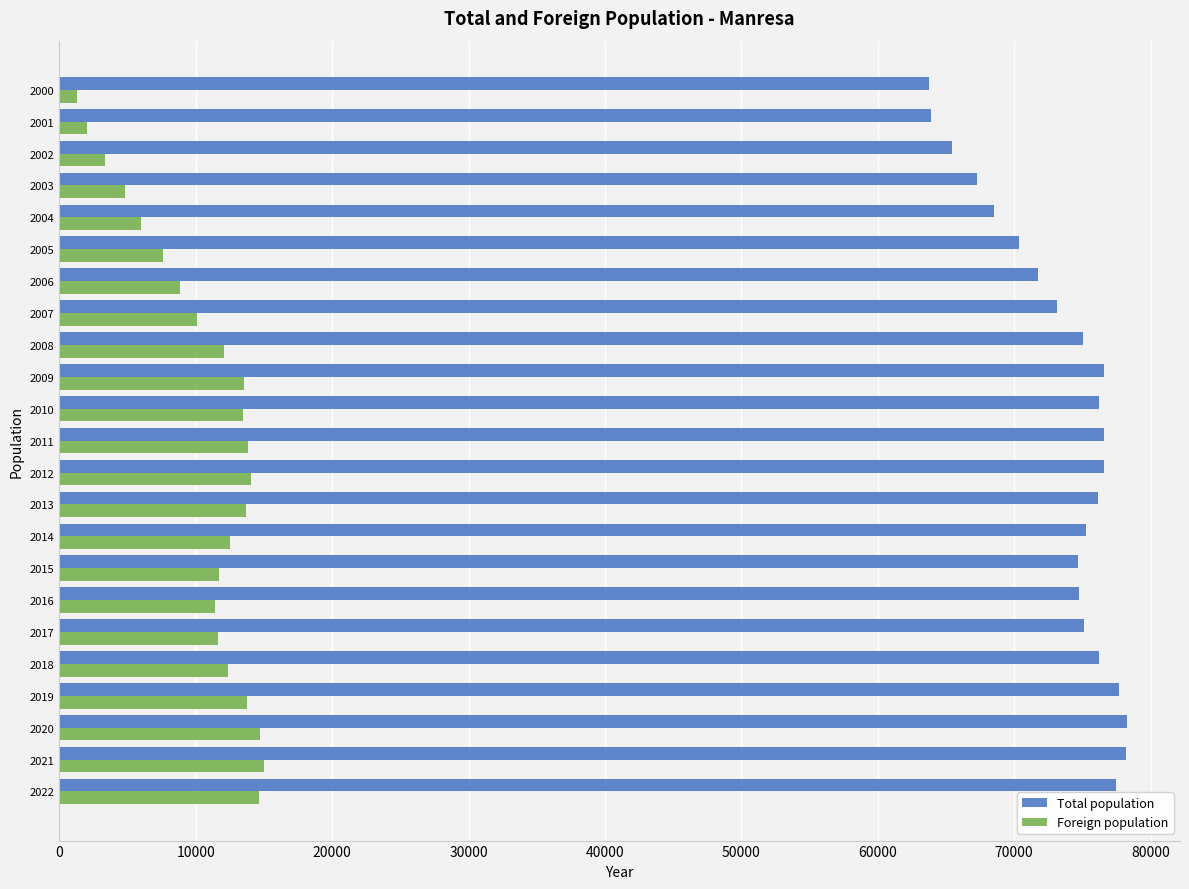

True or false: Total population has a value of 76250 at 2018.

True